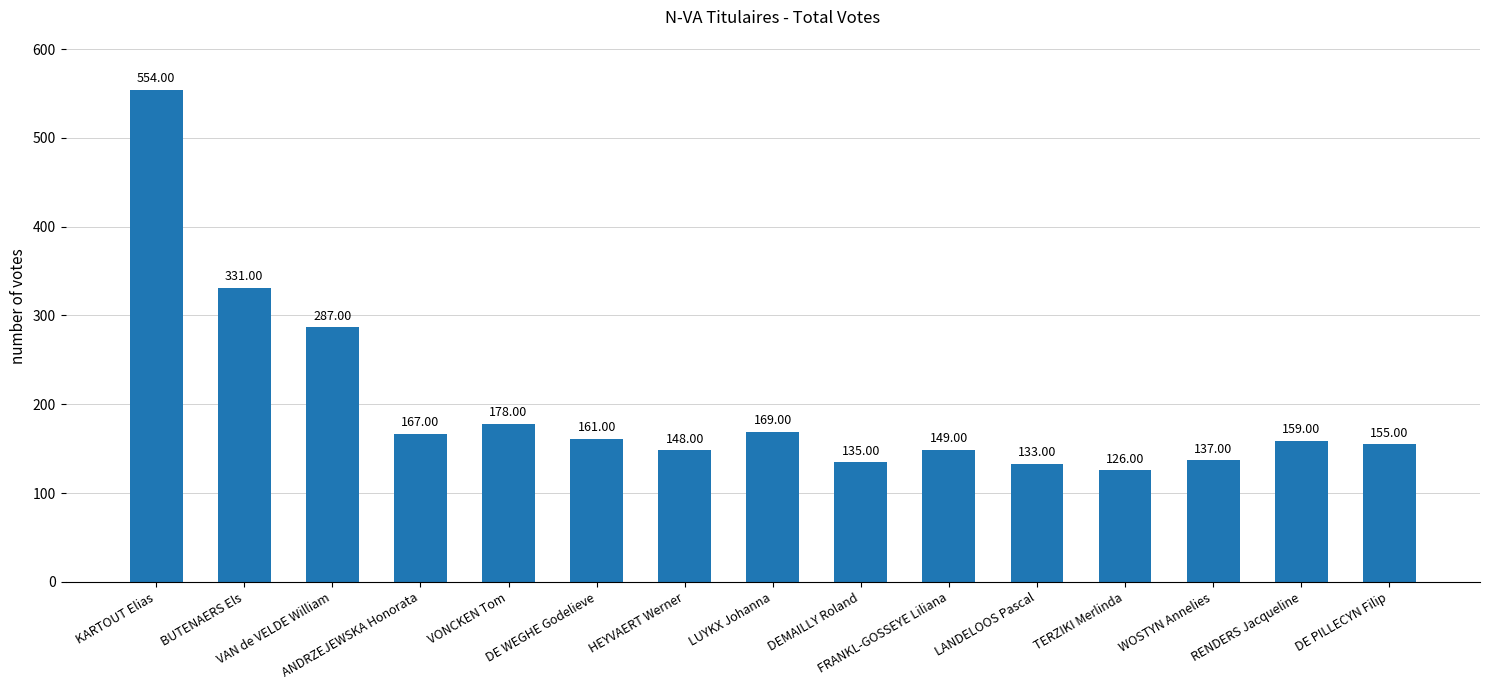

List the labels in order of value, smallest first.

TERZIKI Merlinda, LANDELOOS Pascal, DEMAILLY Roland, WOSTYN Annelies, HEYVAERT Werner, FRANKL-GOSSEYE Liliana, DE PILLECYN Filip, RENDERS Jacqueline, DE WEGHE Godelieve, ANDRZEJEWSKA Honorata, LUYKX Johanna, VONCKEN Tom, VAN de VELDE William, BUTENAERS Els, KARTOUT Elias